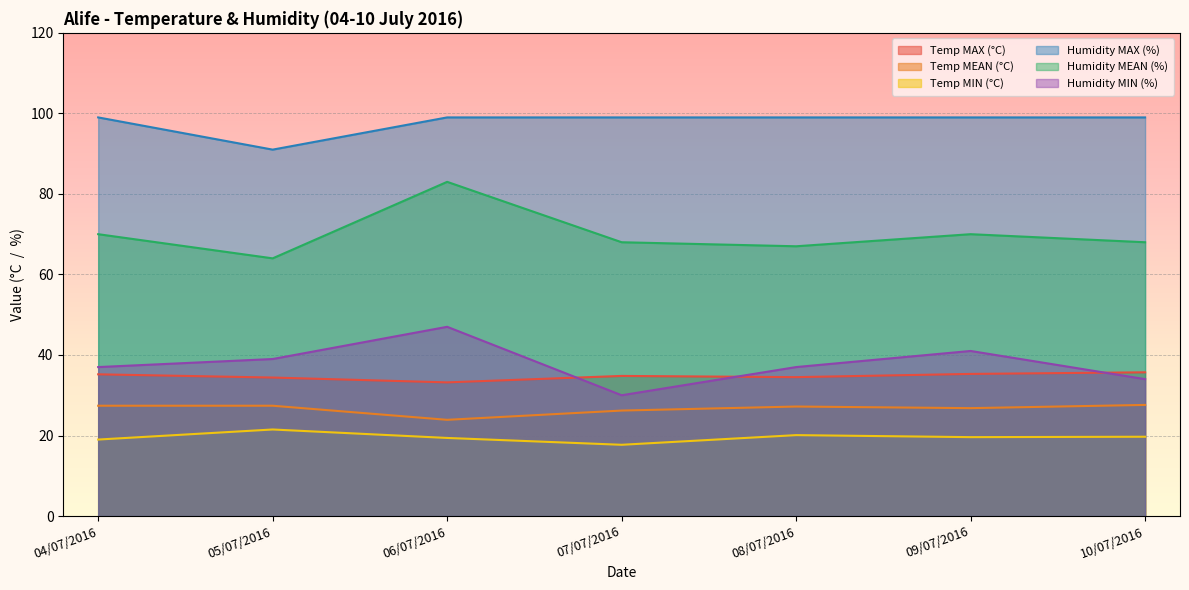

Reading right to left, transcribe all the data shown in this chart.

Temp MAX (°C): 35.7	35.3	34.5	34.8	33.2	34.4	35.2
Temp MEAN (°C): 27.6	26.8	27.2	26.2	23.9	27.4	27.4
Temp MIN (°C): 19.7	19.6	20.1	17.7	19.4	21.5	19.0
Humidity MAX (%): 99.0	99.0	99.0	99.0	99.0	91.0	99.0
Humidity MEAN (%): 68.0	70.0	67.0	68.0	83.0	64.0	70.0
Humidity MIN (%): 34.0	41.0	37.0	30.0	47.0	39.0	37.0